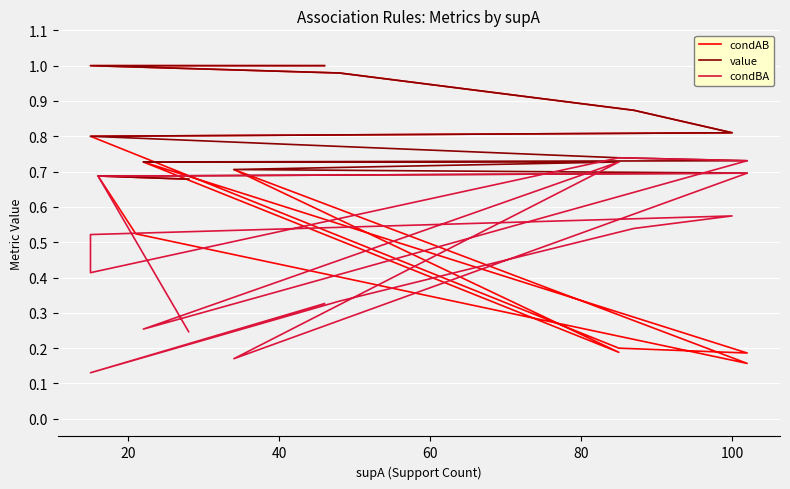

List the series in order of their peak value, highest first.

condAB, value, condBA